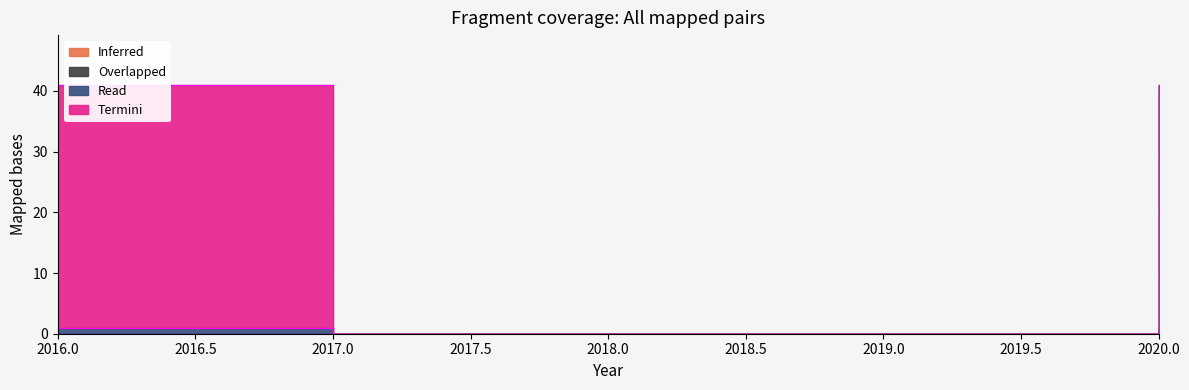

The value of scZz_ij at 2020 is 2. True or false?

False